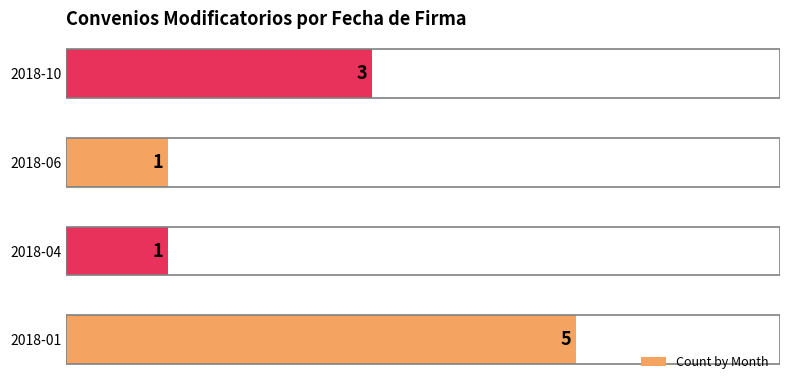

What is the difference between the maximum and minimum values?

4